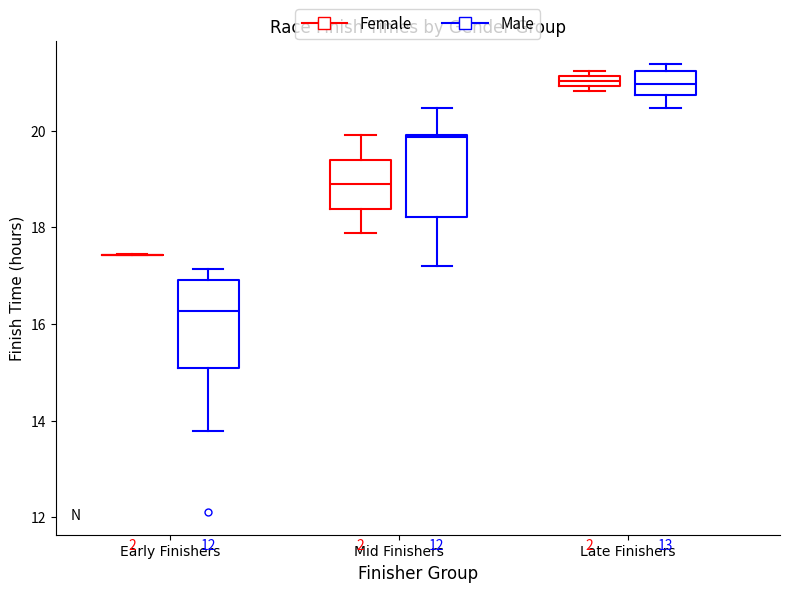

Where is the upper edge of the box for Mid Finishers (Female) on the y-axis? The values are not printed on the chart, so give them approximately, as read against the axis.

19.4